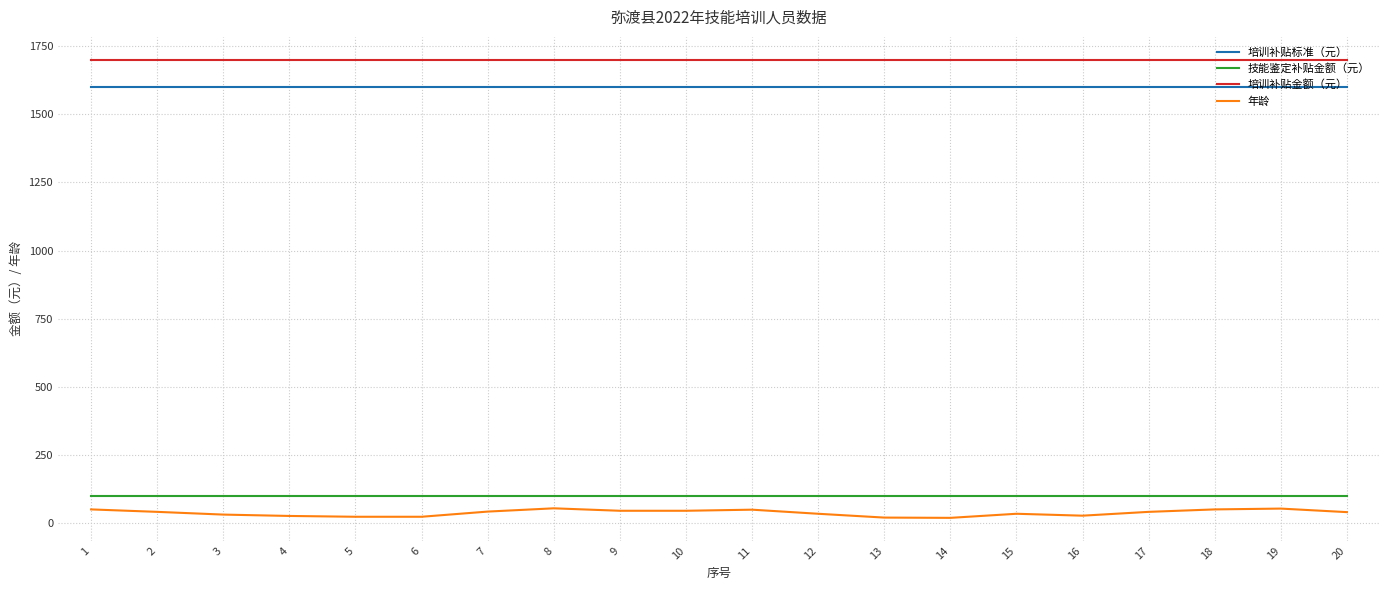

What is the highest value of the 技能鉴定补贴金额（元） series?

100